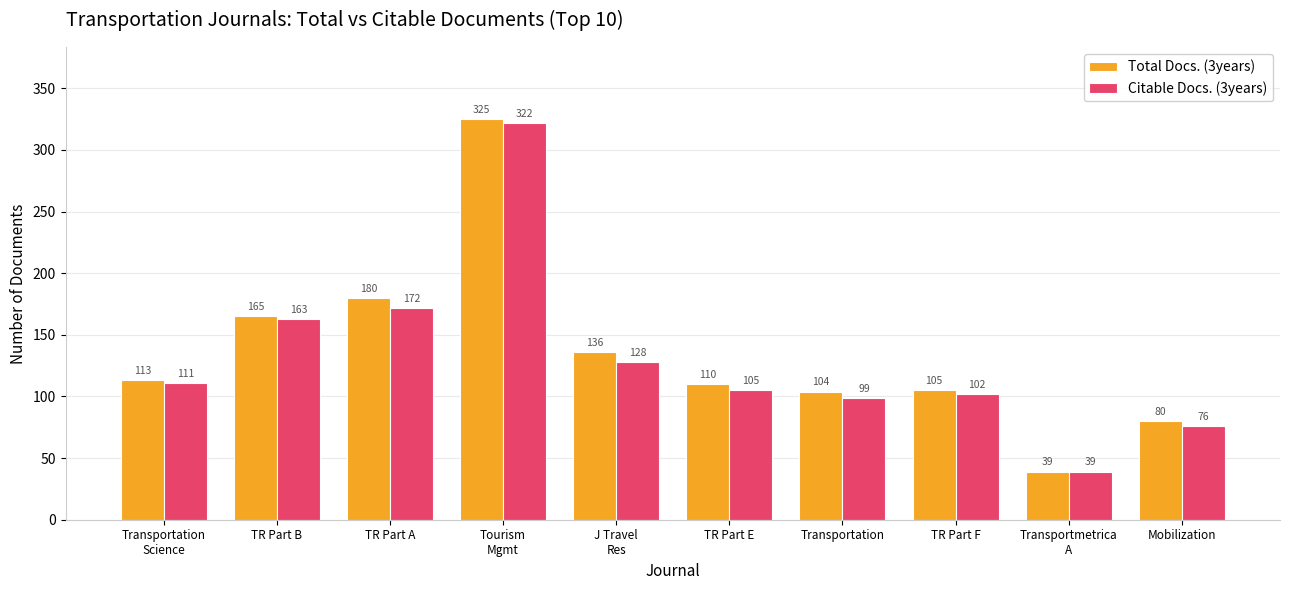

What position from the left is TR Part F?

8